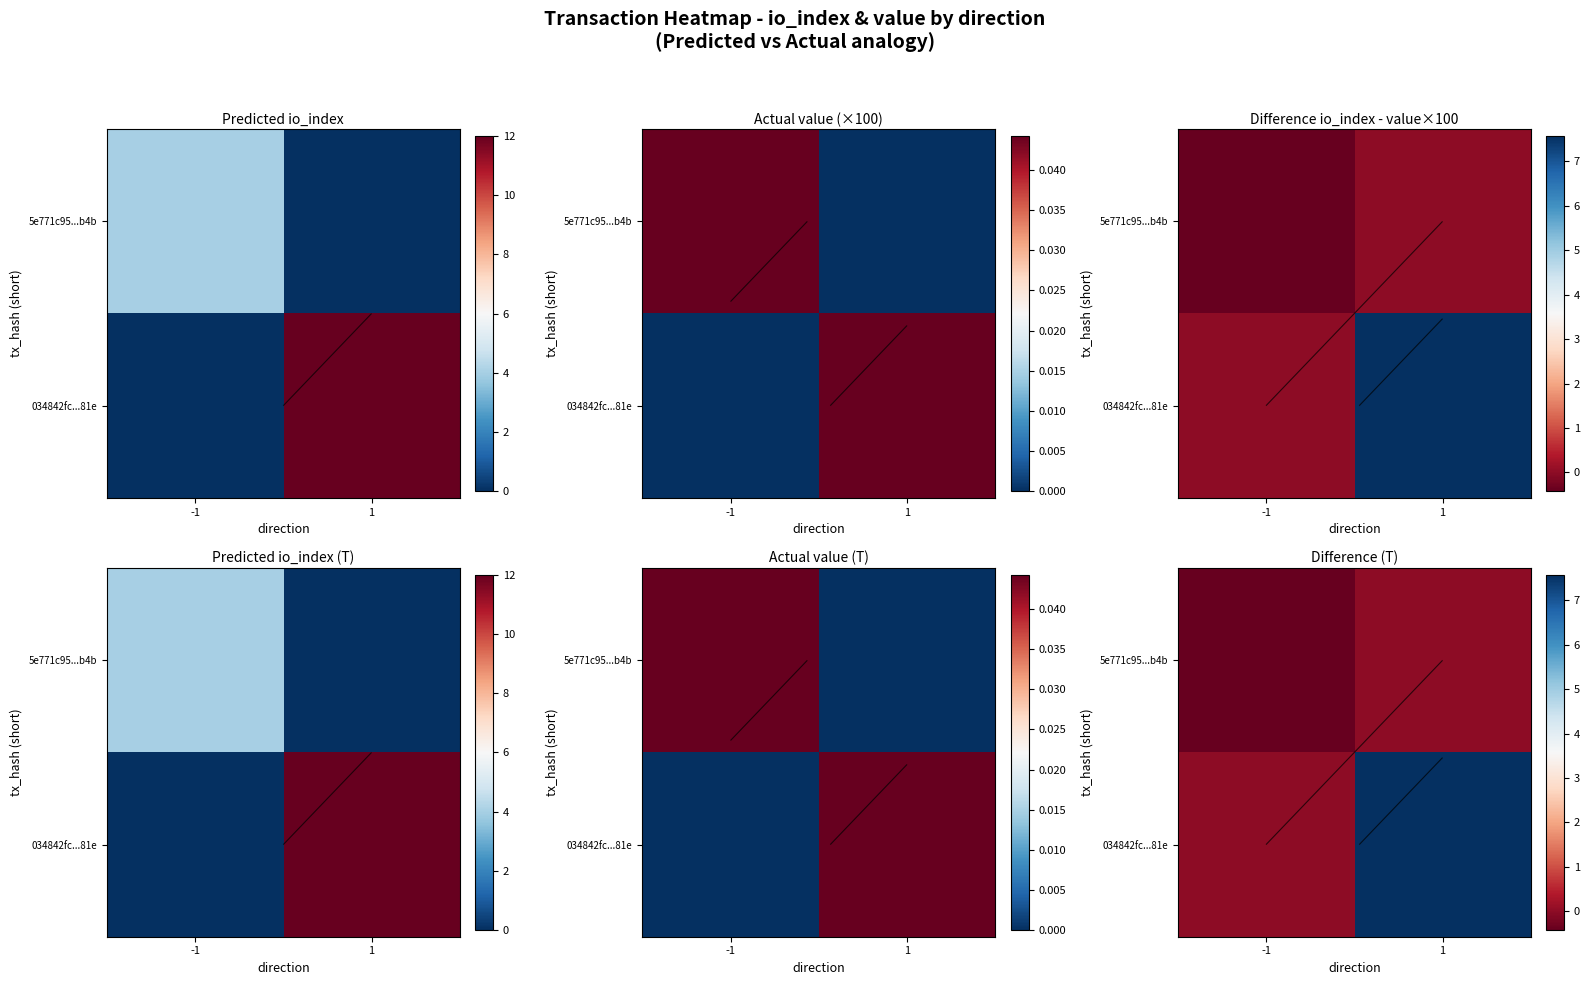

Which category has the lowest value in the 034842fc...81e series?

-1